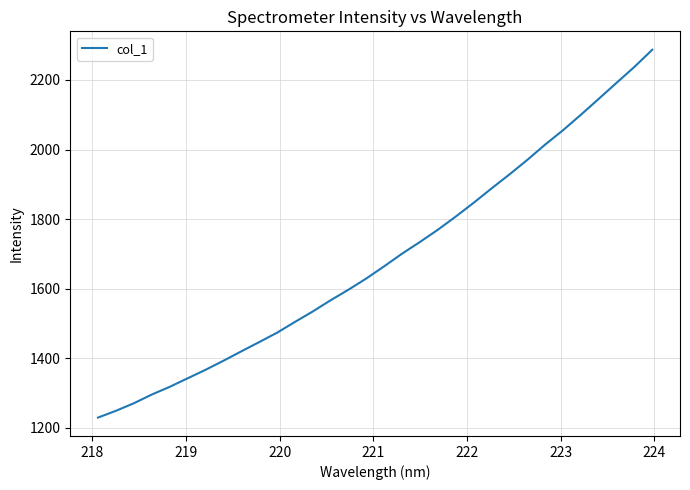

True or false: there are more than 1 points higher than both neighbors.

False